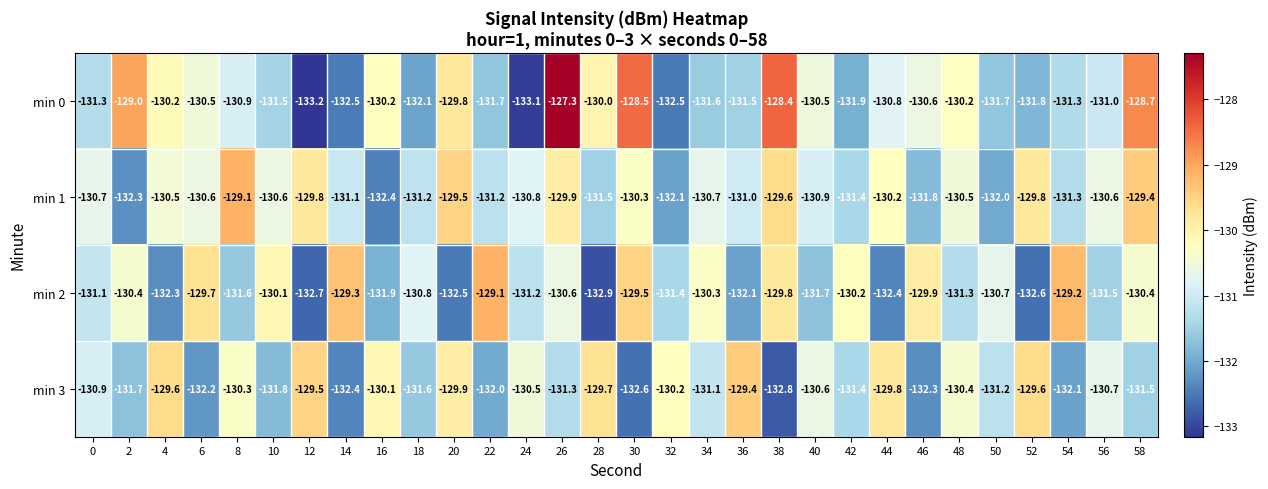

Which series has the largest range (max minus min)?

min 0